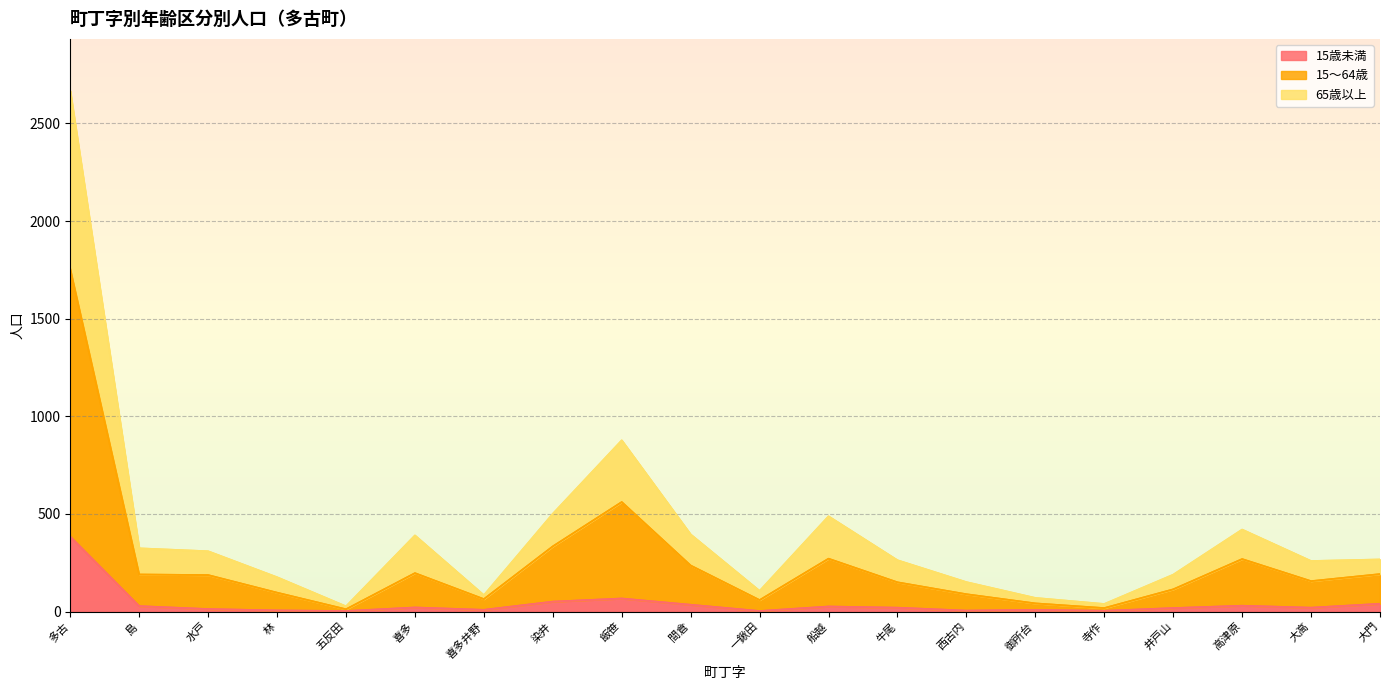

At which category does 65歳以上 reach its first local valley?

五反田